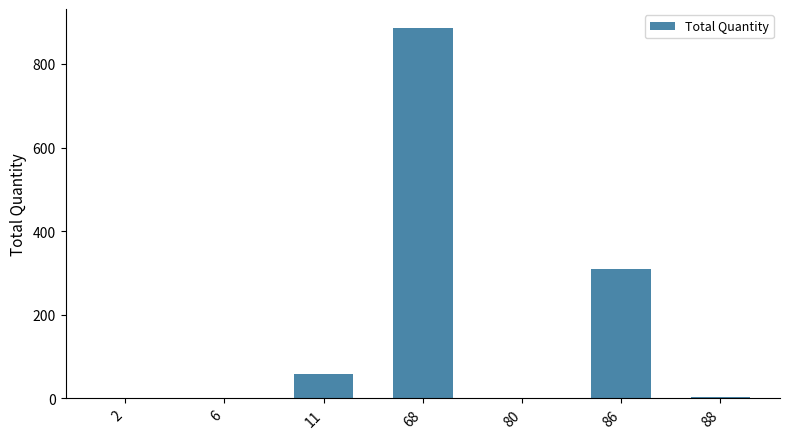

The chart shows a value of 4 at 88. True or false?

True